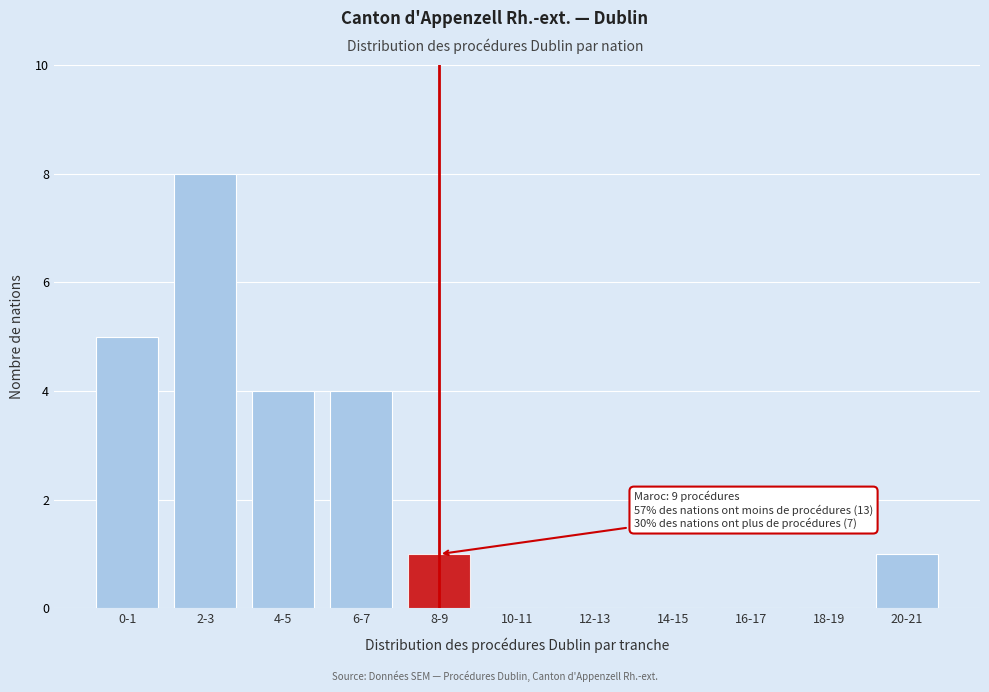

Reading right to left, what are all the values shown in this chart?

20-21=1	18-19=0	16-17=0	14-15=0	12-13=0	10-11=0	8-9=1	6-7=4	4-5=4	2-3=8	0-1=5